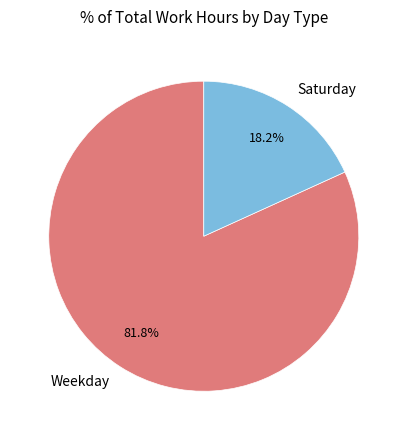

How many slices are in this pie chart?

2